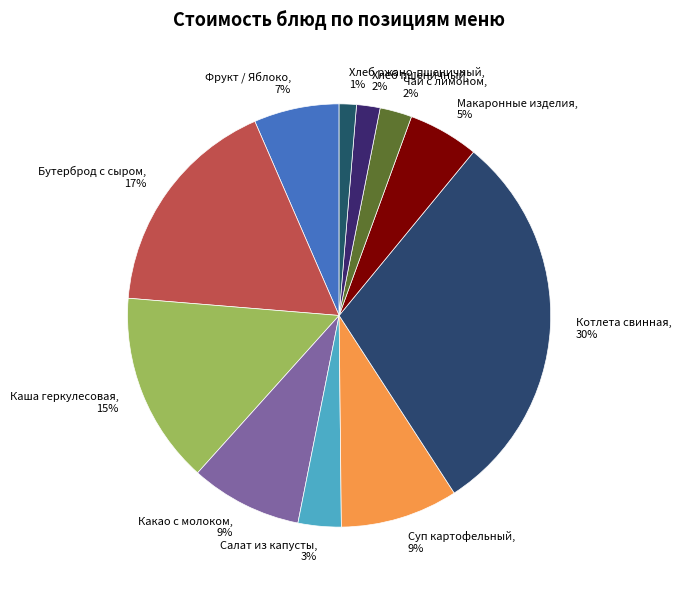

To the nearest percent, what is the difference between the Салат из капусты, 3% and Суп картофельный, 9% slice percentages?

6%